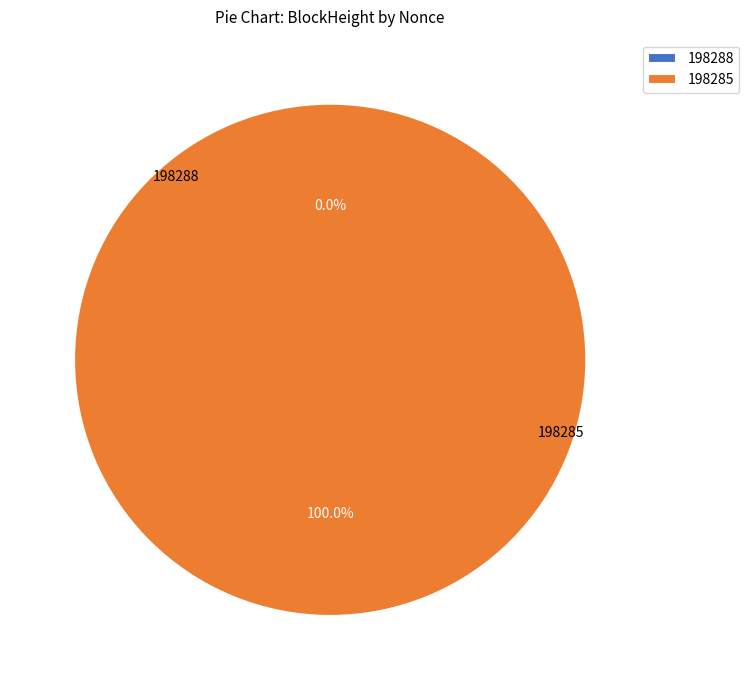

To the nearest percent, what is the combined percentage of 198285 and 198288?

100%